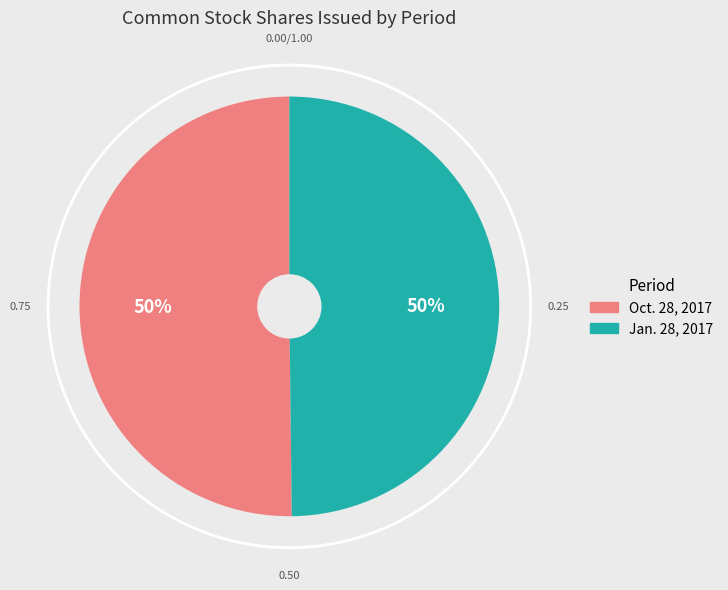

What is the ratio of the value at Jan. 28, 2017 to the value at Oct. 28, 2017?

1.0